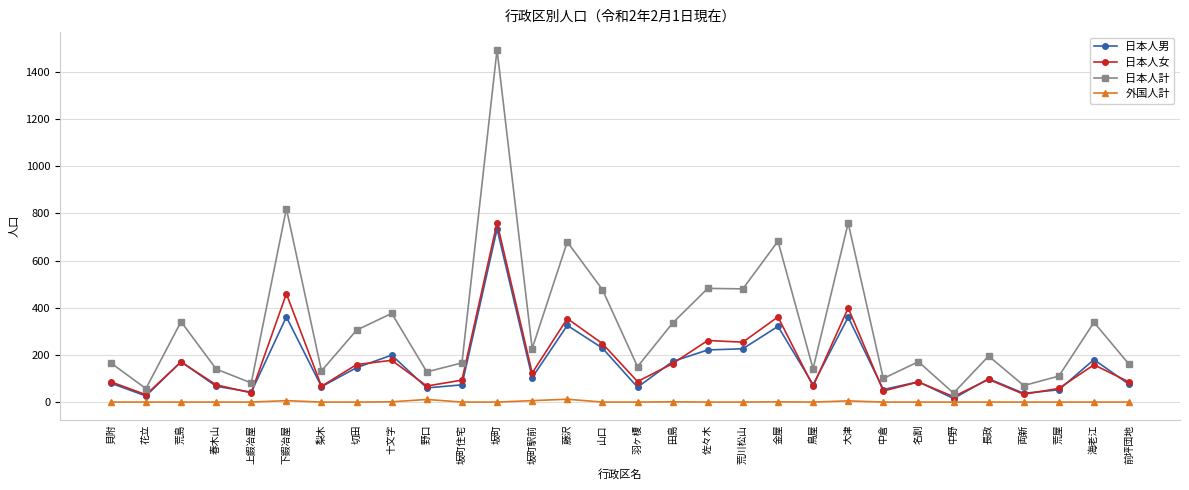

At which label does 日本人女 first exceed 96?

荒島